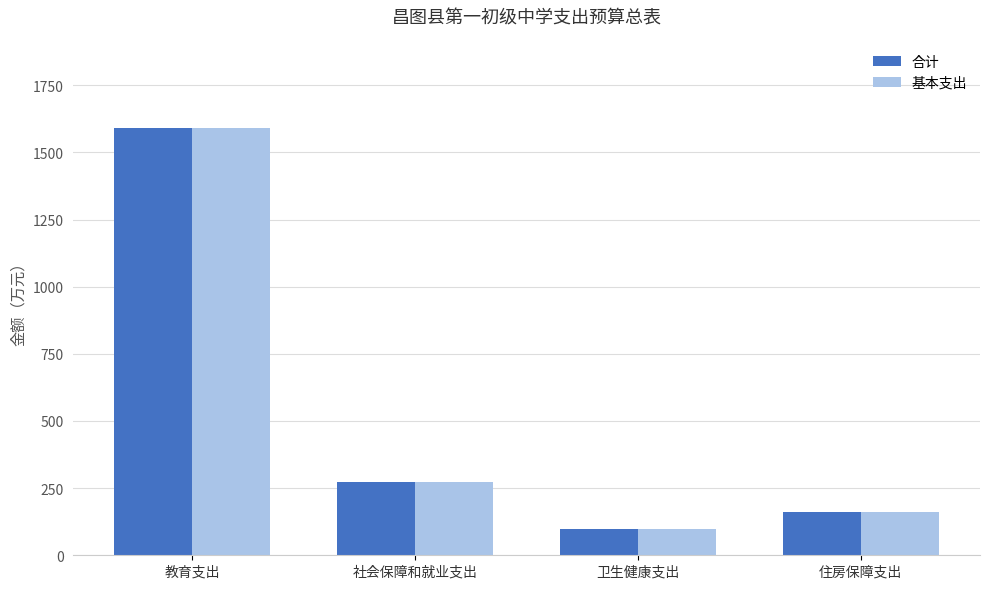

What is the value of the 合计 bar at the 2nd from the left?

273.1